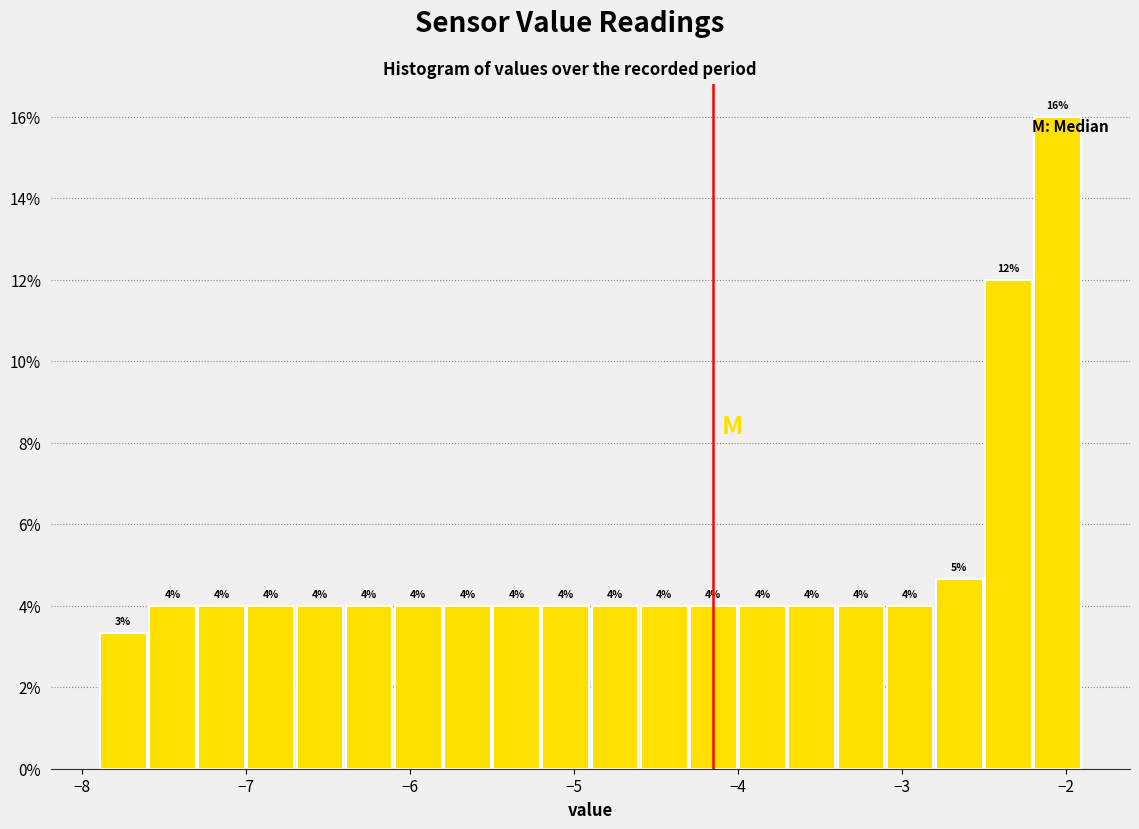

Read against the x-axis, roughly where is the centre of the tallest bar?

-2.0